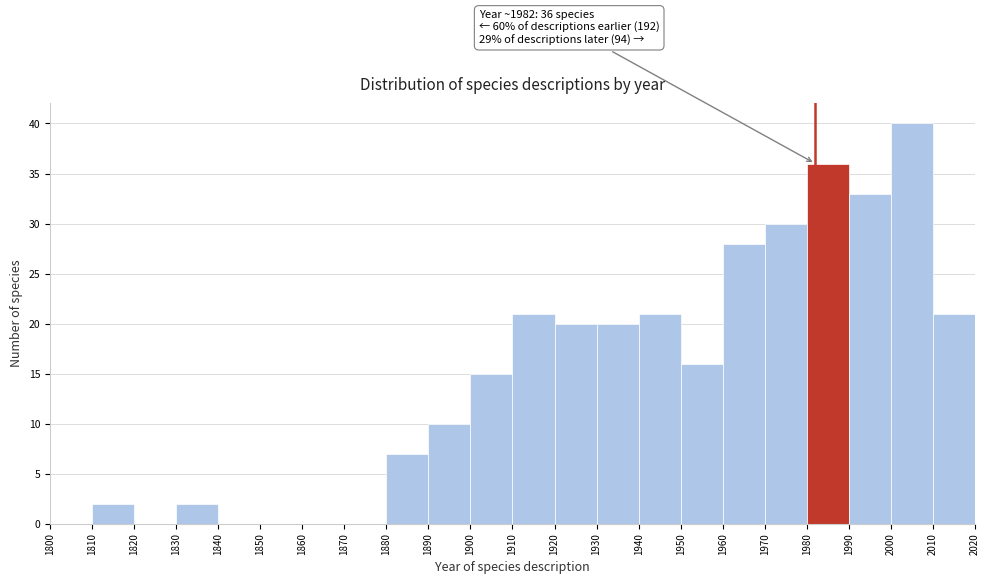

Over which range of the x-axis is the bar tallest?

2000 to 2010